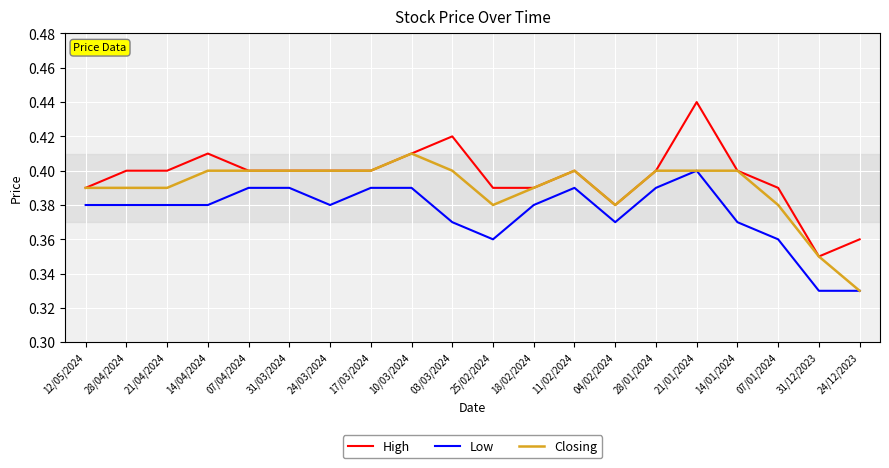

The Low series shows 0.1 at 31/03/2024. True or false?

False